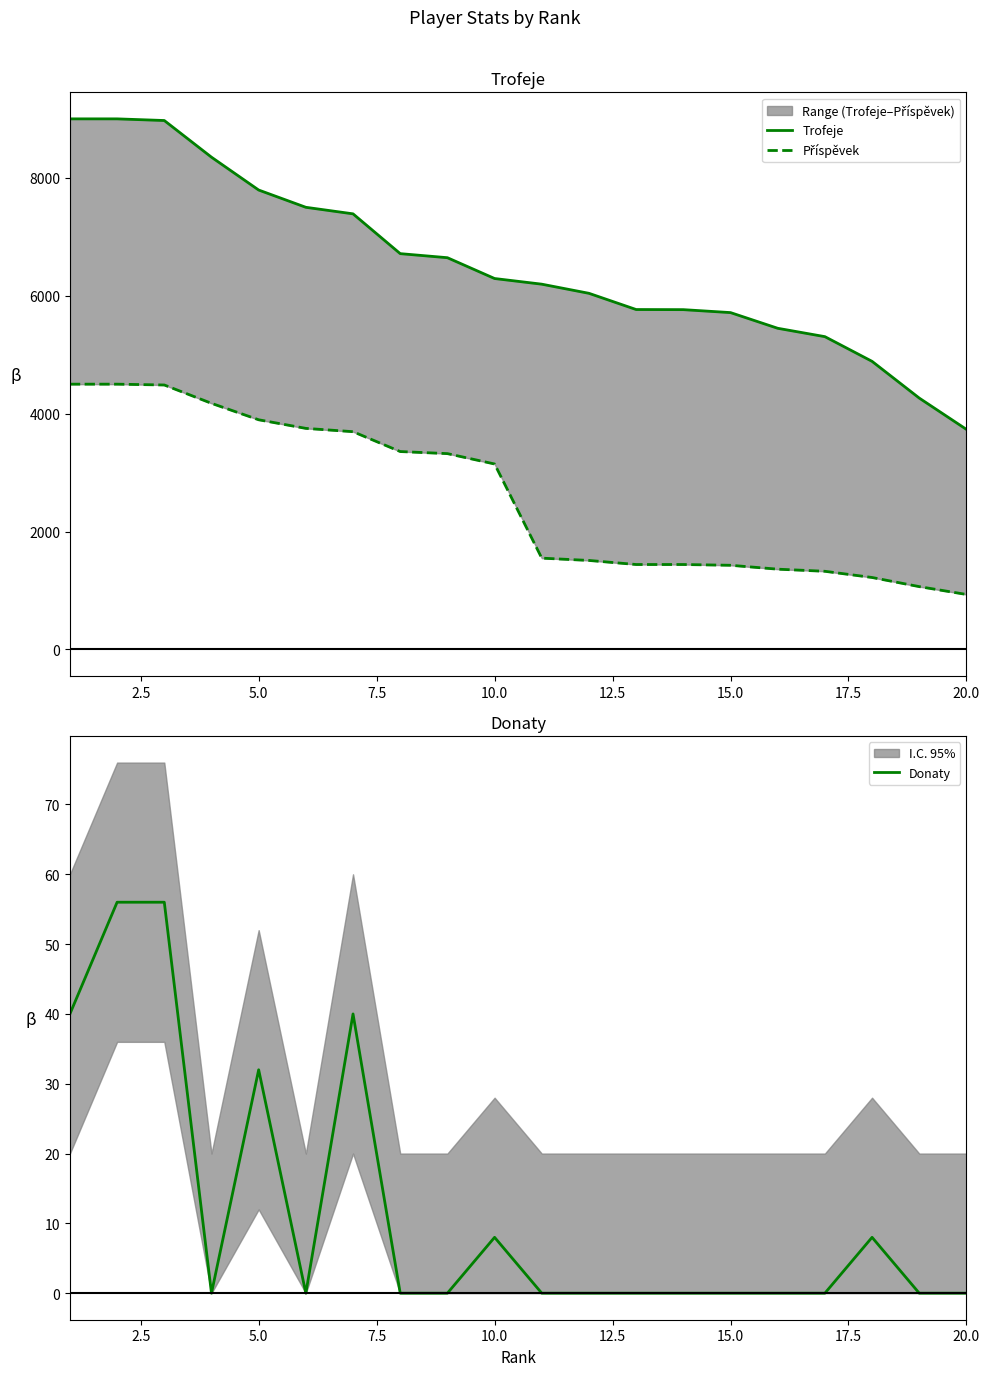

What is the sum of all Příspěvek values?

52103